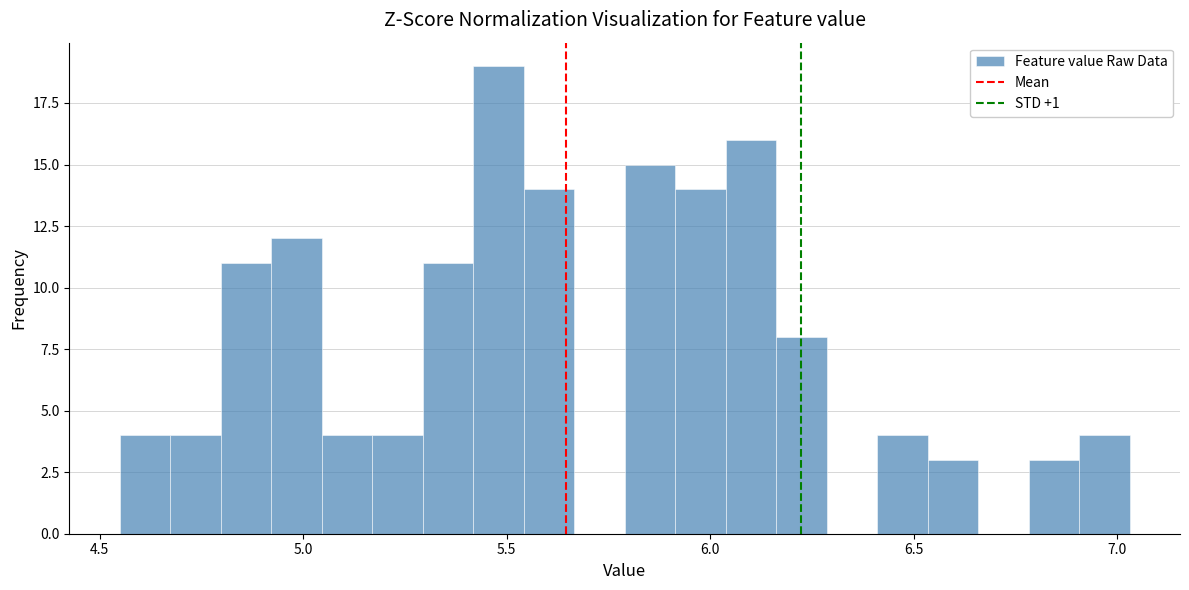

Around what value on the x-axis is the tallest bar? Give the approximate position of its centre, as read against the axis.

5.50